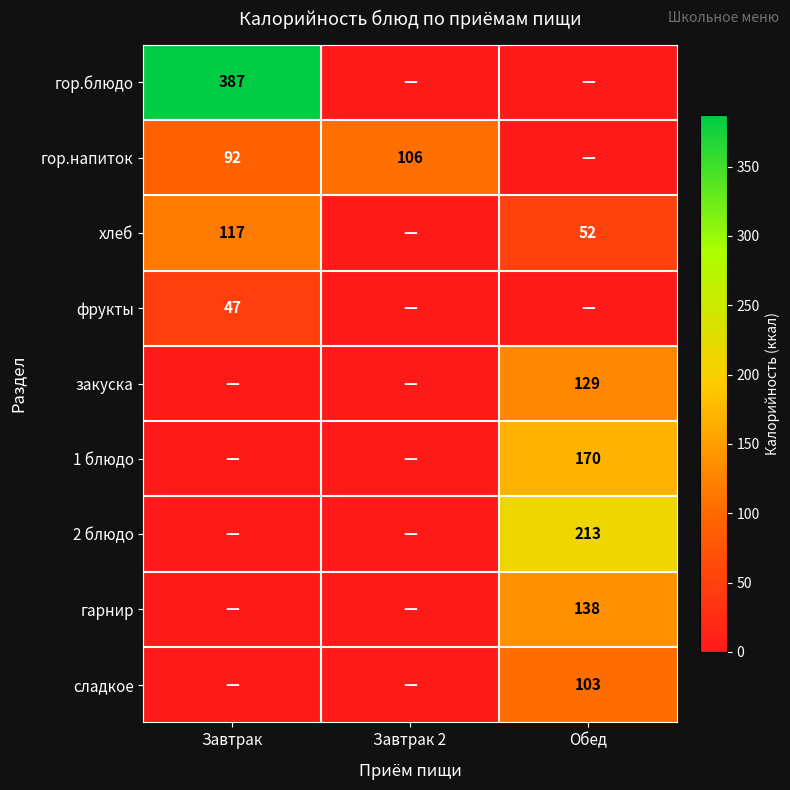

The хлеб series shows 87 at Обед. True or false?

False